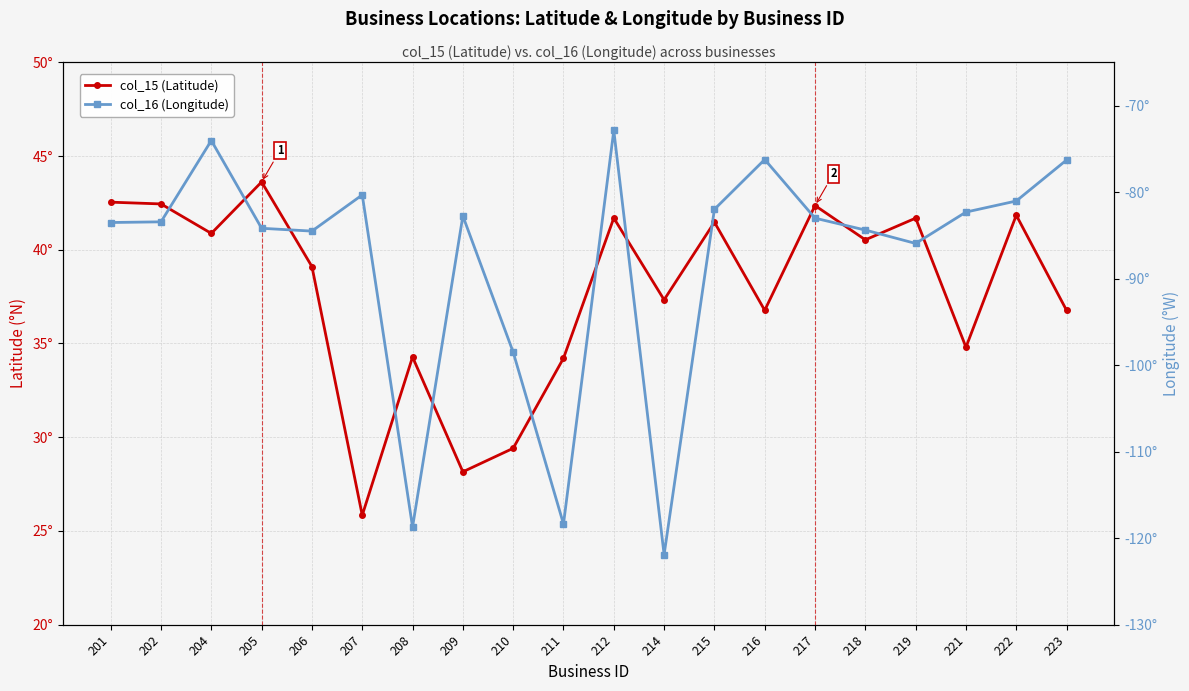

True or false: col_15 (Latitude) and col_16 (Longitude) intersect in this chart.

False